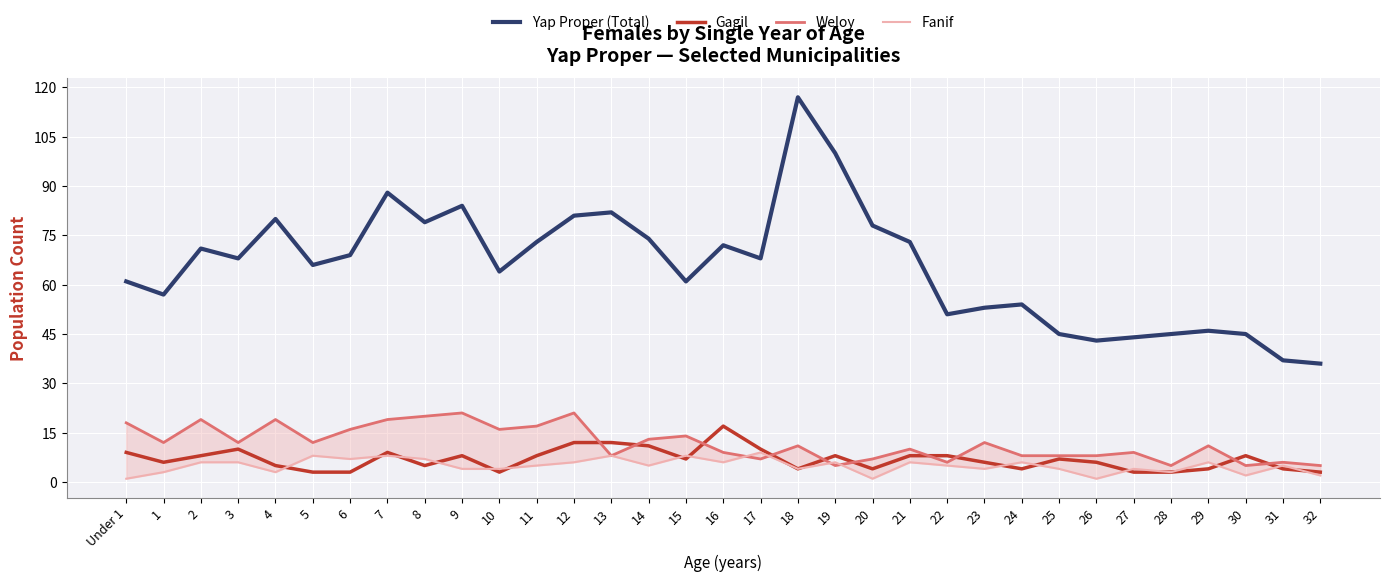

List the labels in order of Yap Proper (Total) value, largest first.

18, 19, 7, 9, 13, 12, 4, 8, 20, 14, 11, 21, 16, 2, 6, 3, 17, 5, 10, Under 1, 15, 1, 24, 23, 22, 29, 25, 28, 30, 27, 26, 31, 32